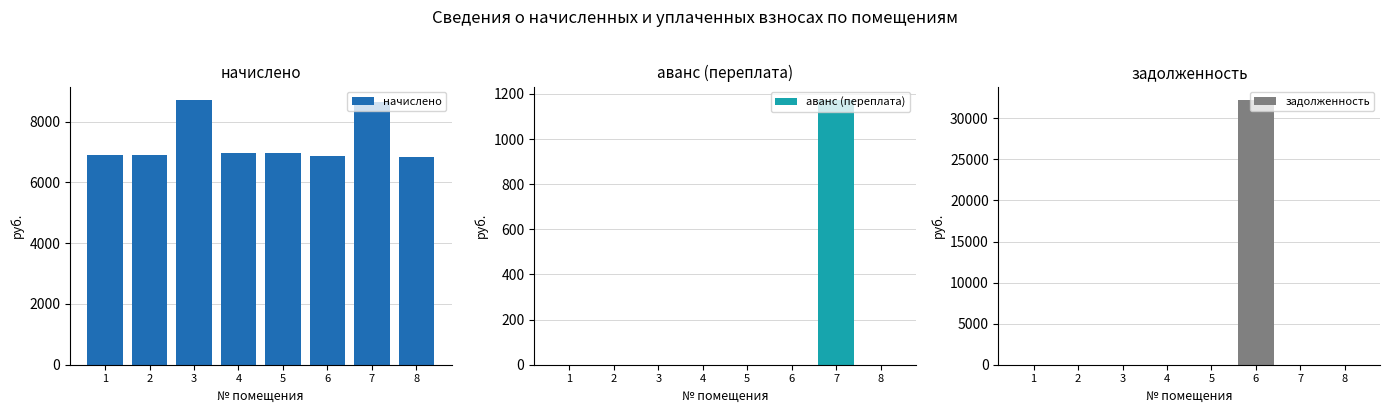

What is the sum of the начислено values at 2 and 4?

13858.4